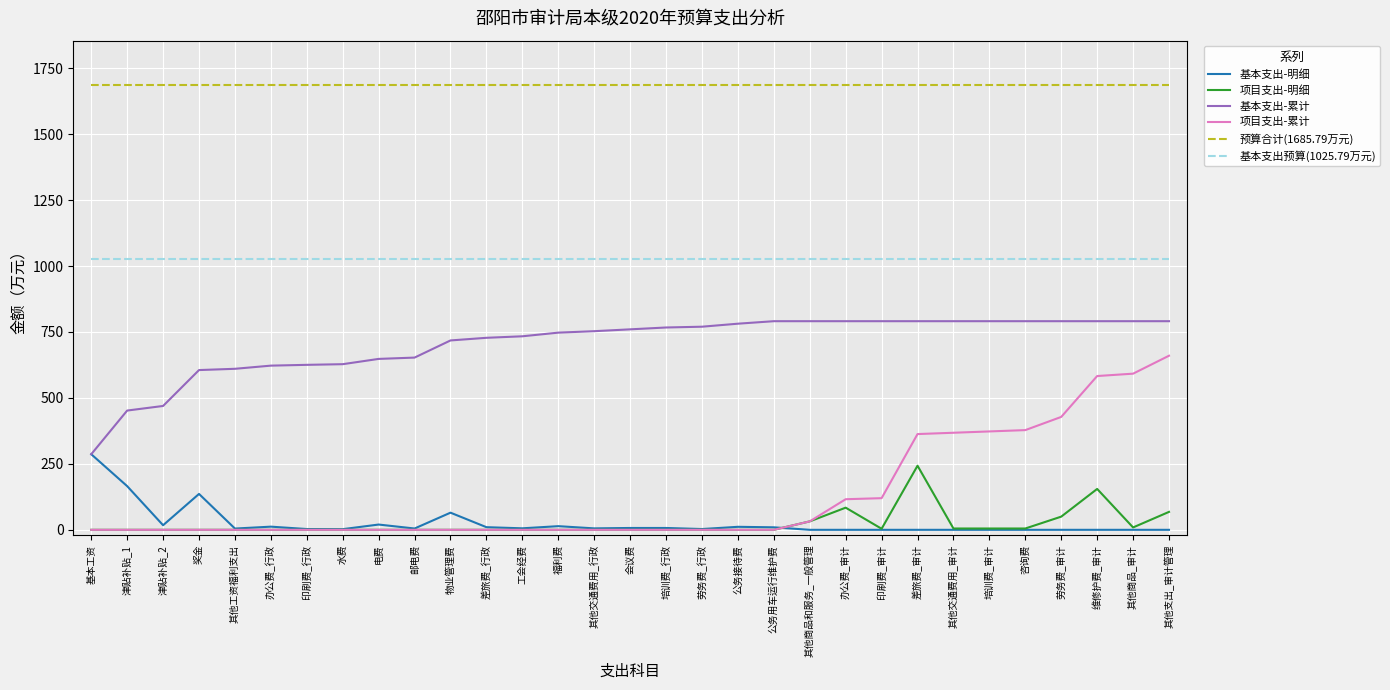

Which series has the largest total across all categories?

预算合计(1685.79万元)